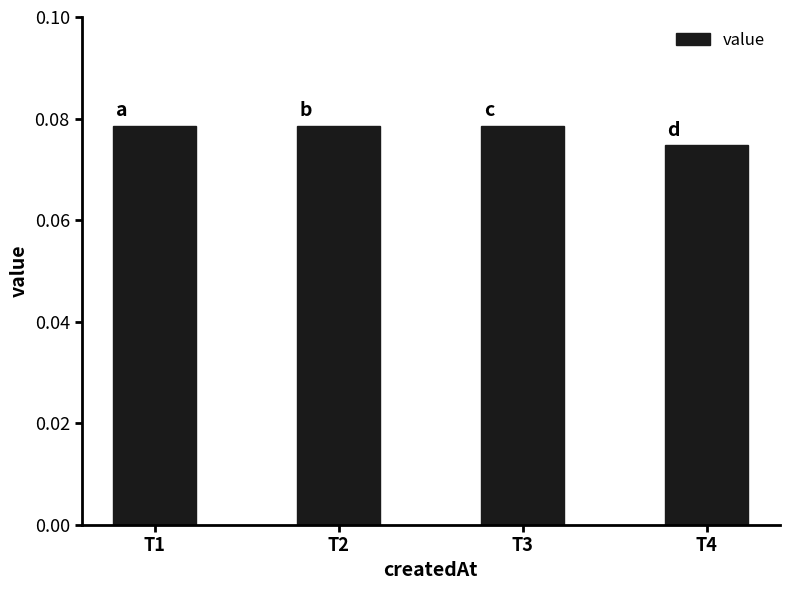

Does the chart contain any negative values?

No